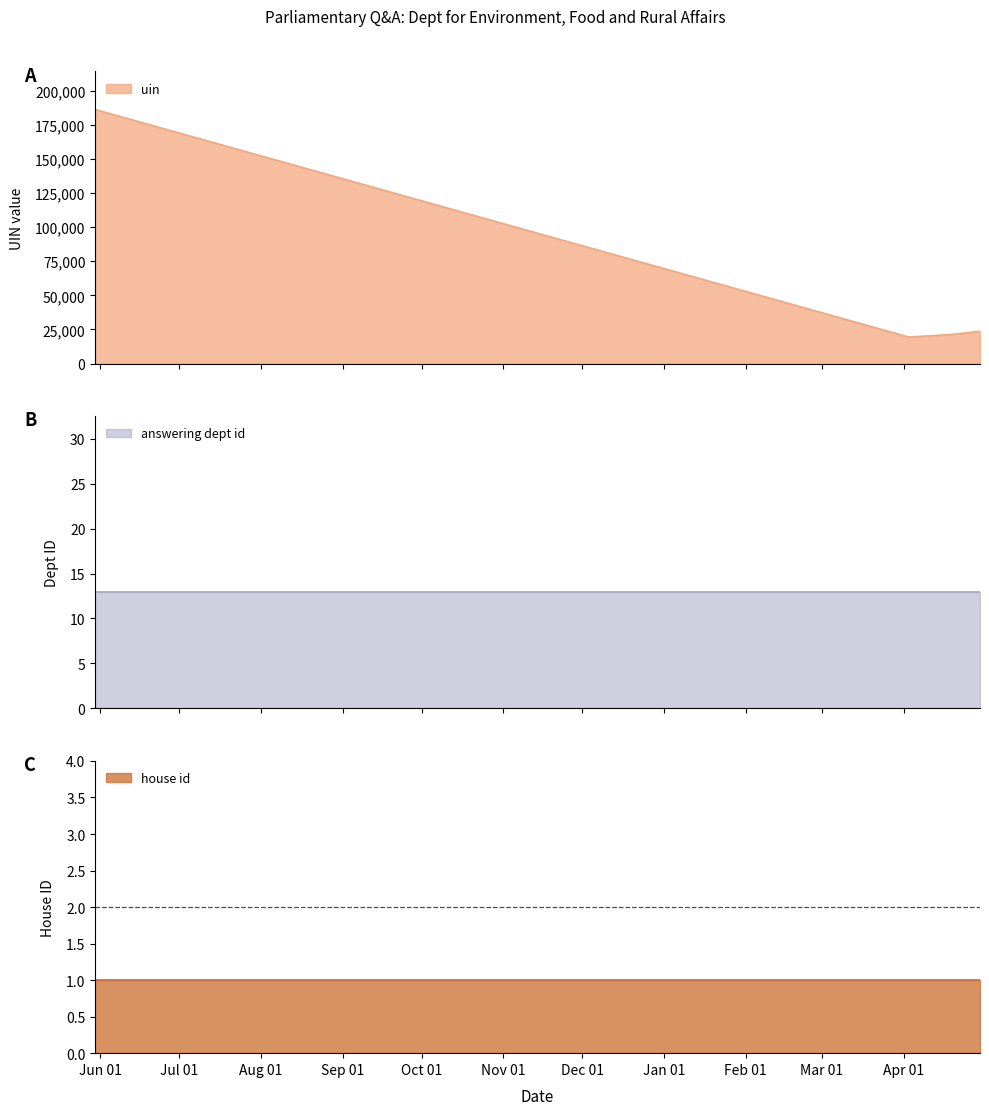

Rank the series by their maximum value, from lowest to highest.

house id, answering dept id, uin